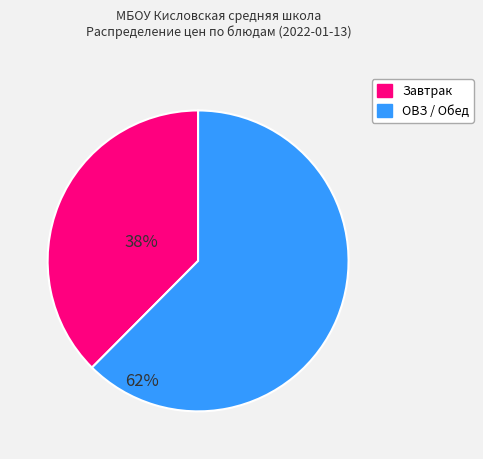

Does any single category account for the majority?

Yes